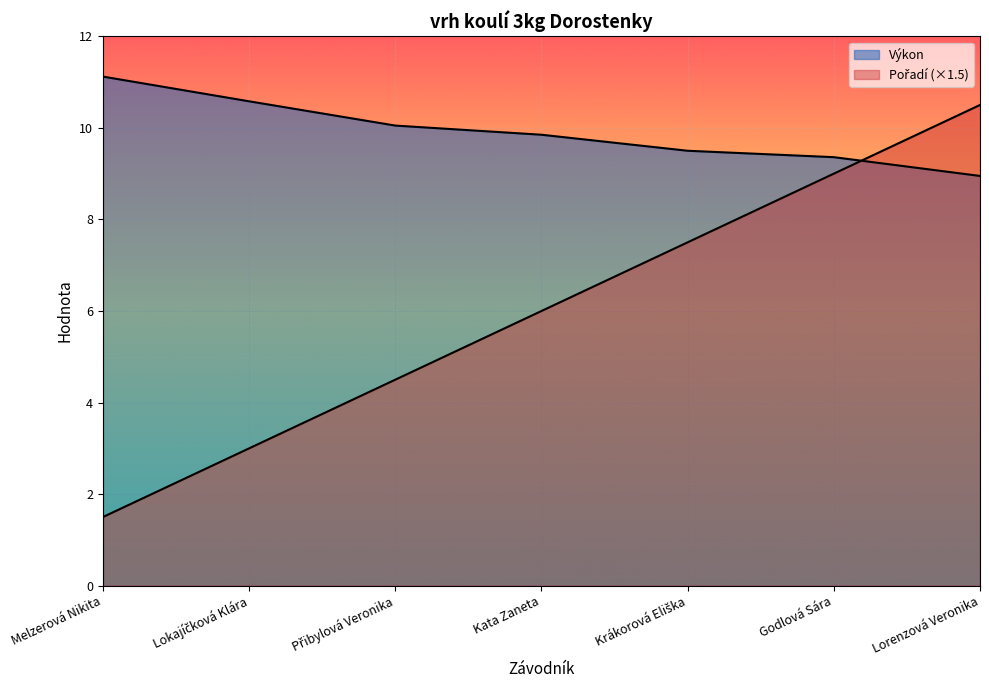

True or false: Výkon has more than 2 interior local peaks.

False